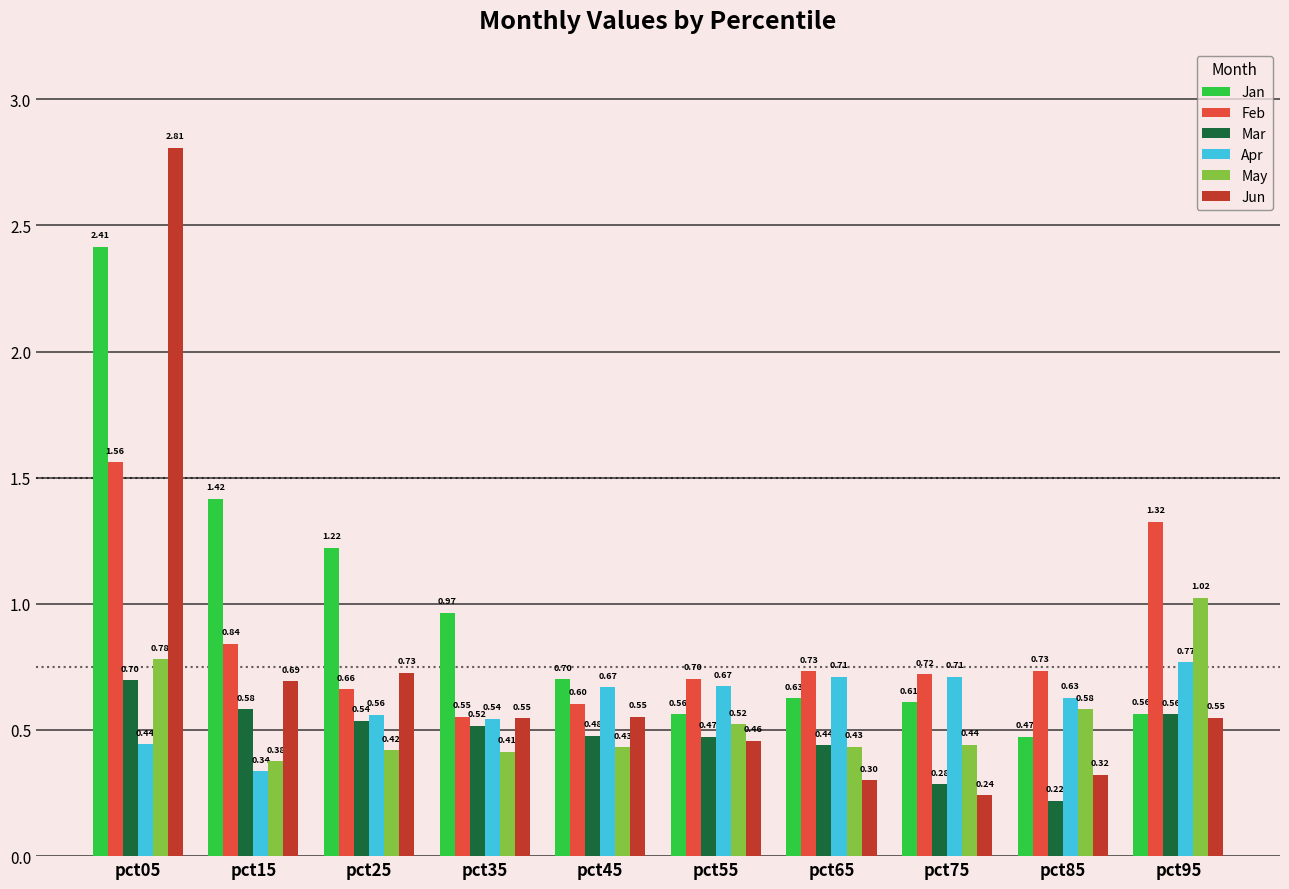

The value of Jun at pct85 is 0.3. True or false?

True